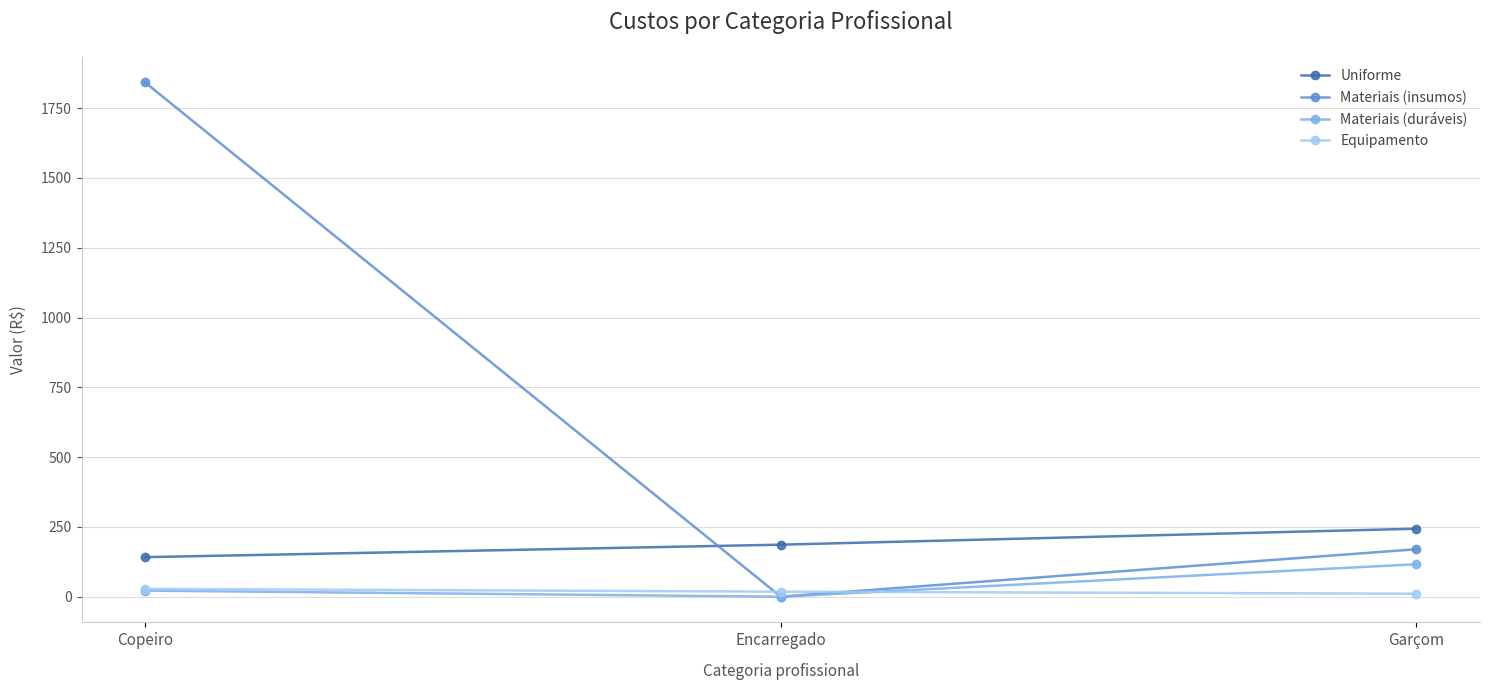

How many values in Materiais (duráveis) are above zero?

2